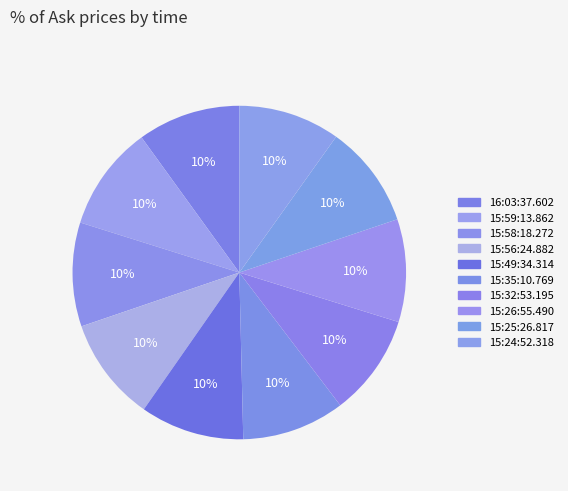

What is the largest slice in the pie chart?

15:59:13.862